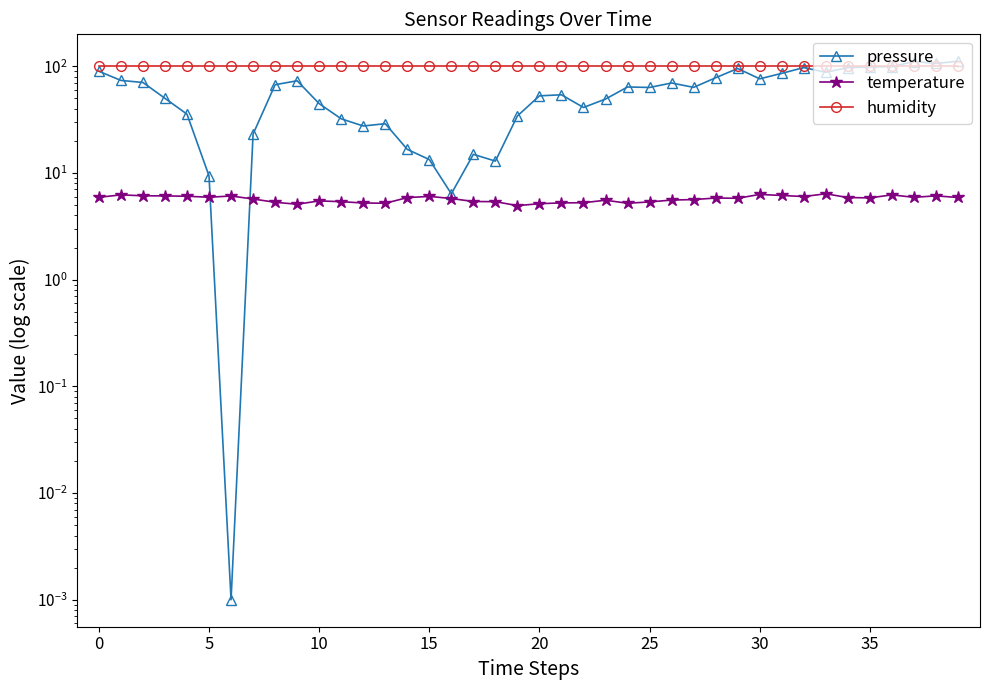

Which series changed the most between 19 and 24?

pressure